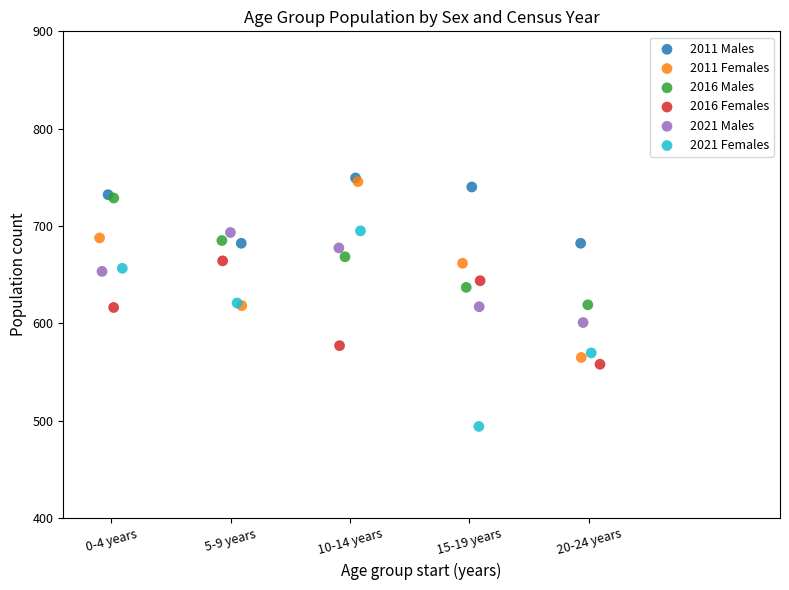

Which series contains the lowest Y value?

2021 Females